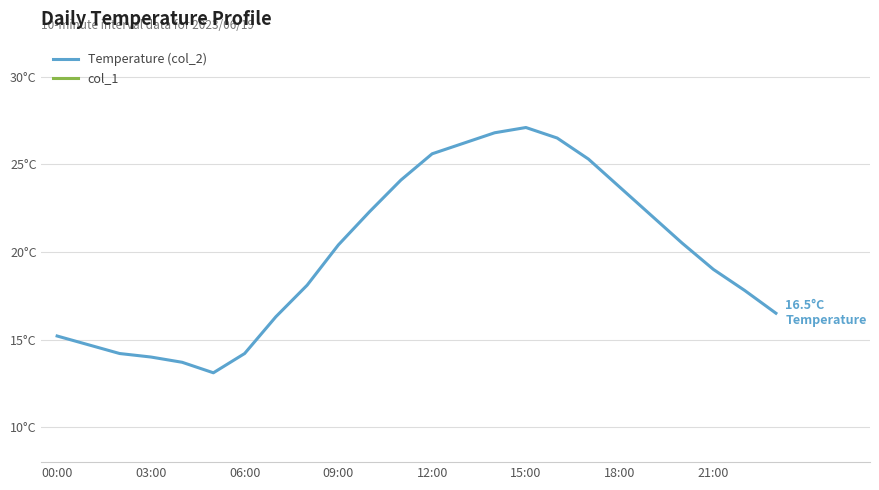

What is the difference between the maximum and second lowest values in the Temperature (col_2) series?

13.4